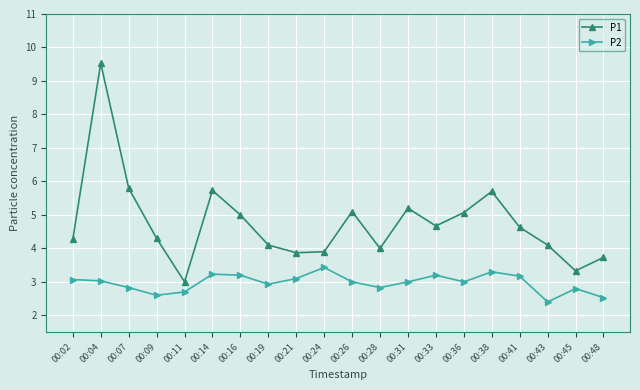

Which series has the largest total across all categories?

P1